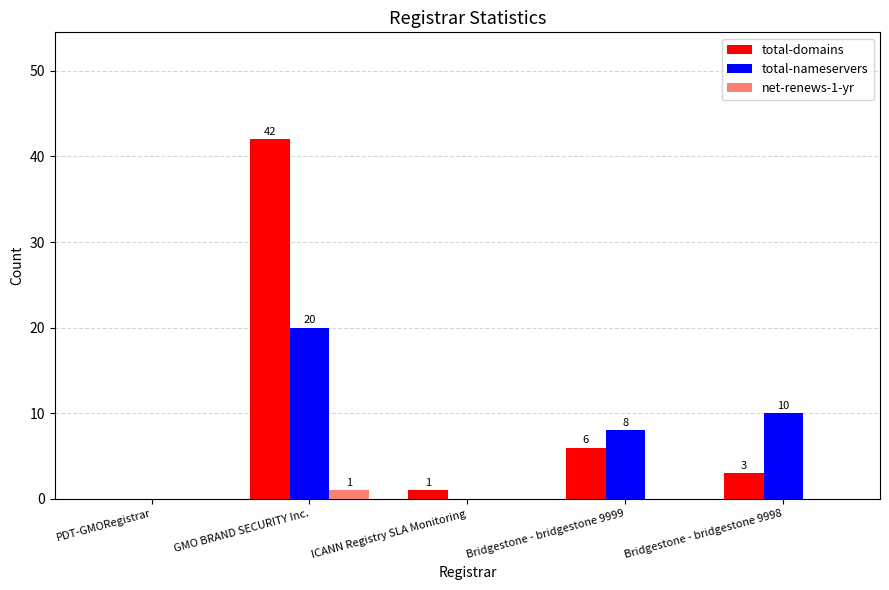

True or false: total-nameservers has a value of 6 at PDT-GMORegistrar.

False